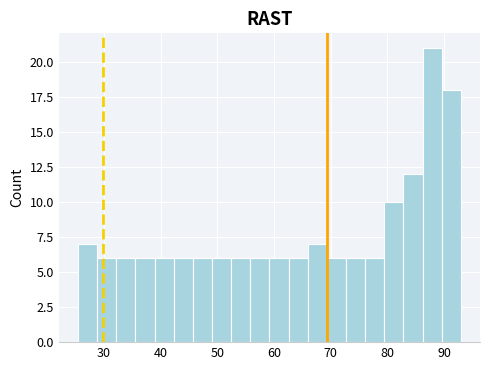

Read against the x-axis, roughly where is the centre of the tallest bar?

88